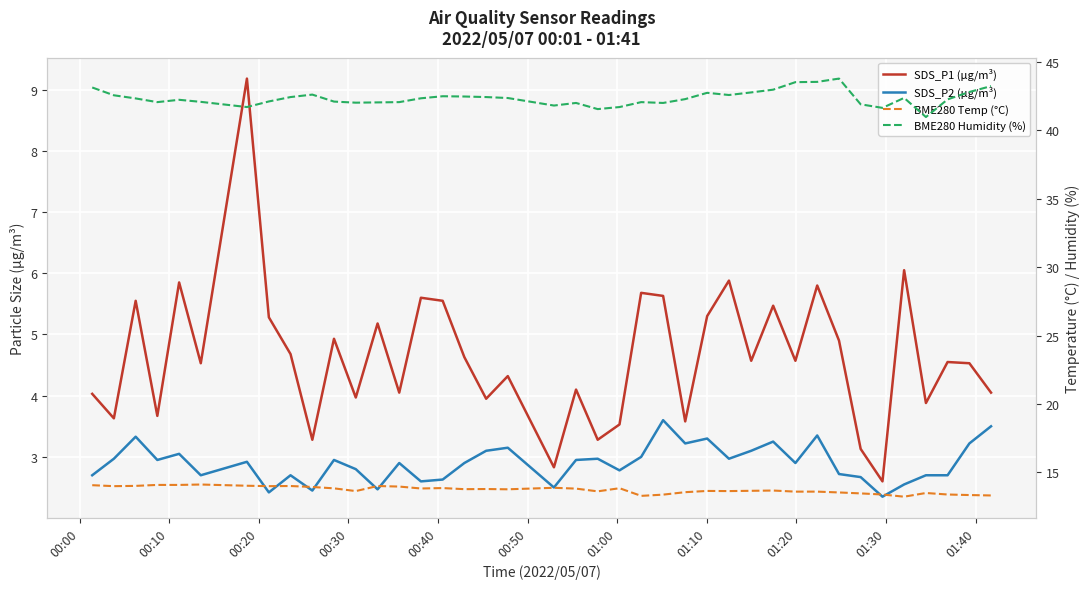

Which series has the largest range (max minus min)?

SDS_P1 (µg/m³)